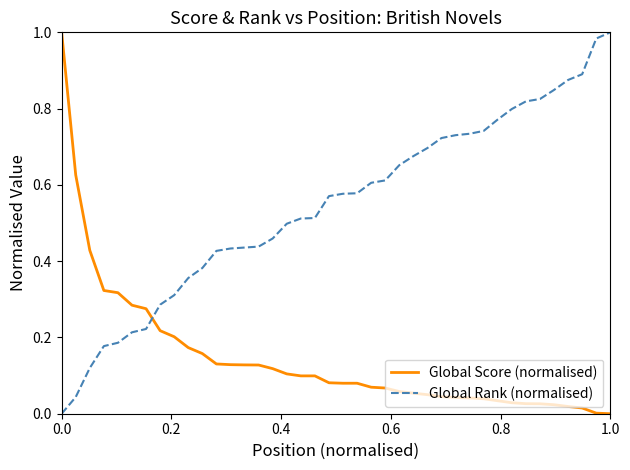

How many times do Global Score (normalised) and Global Rank (normalised) cross each other?

1